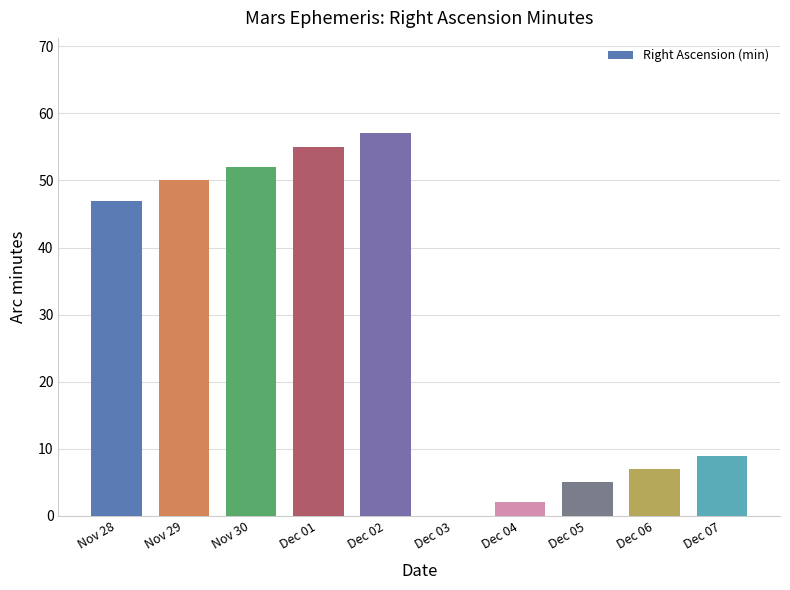

Reading left to right, extract all data points from this chart.

Nov 28=47	Nov 29=50	Nov 30=52	Dec 01=55	Dec 02=57	Dec 03=0	Dec 04=2	Dec 05=5	Dec 06=7	Dec 07=9